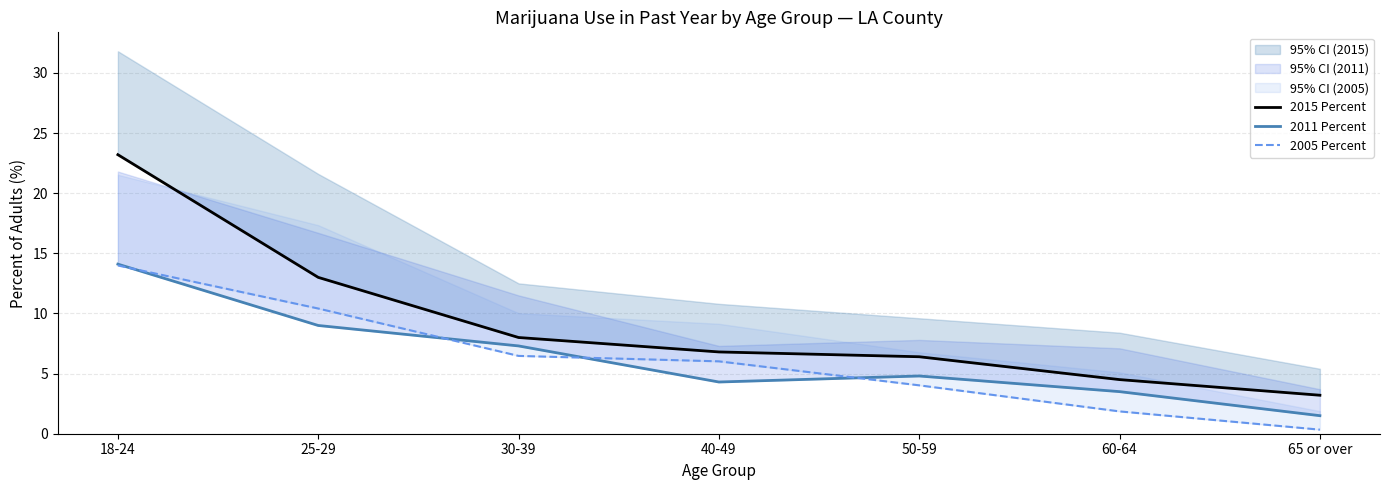

What is the difference between the maximum and minimum values in the 2015 Percent series?

20.0